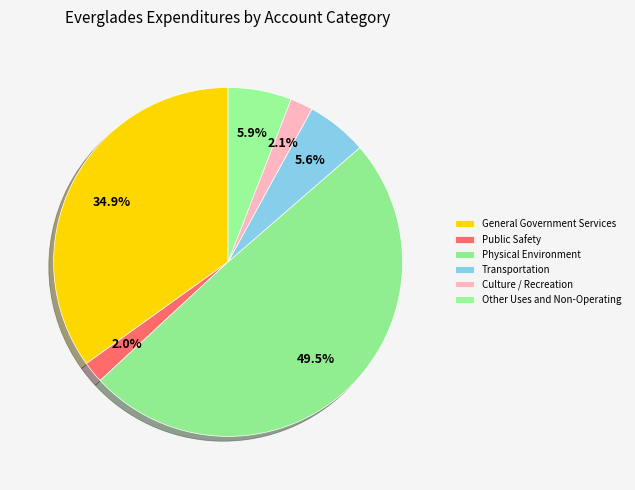

Combined, do Transportation and Other Uses and Non-Operating account for over 50%?

No